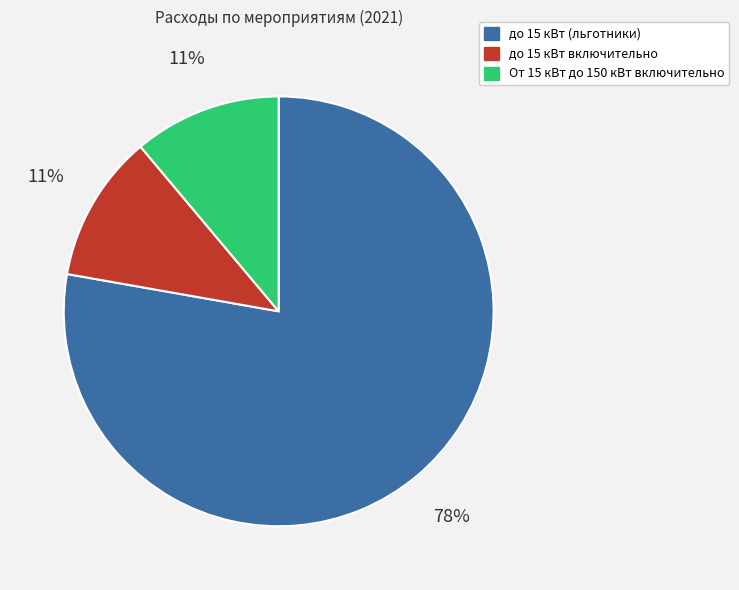

How many slices are in this pie chart?

3